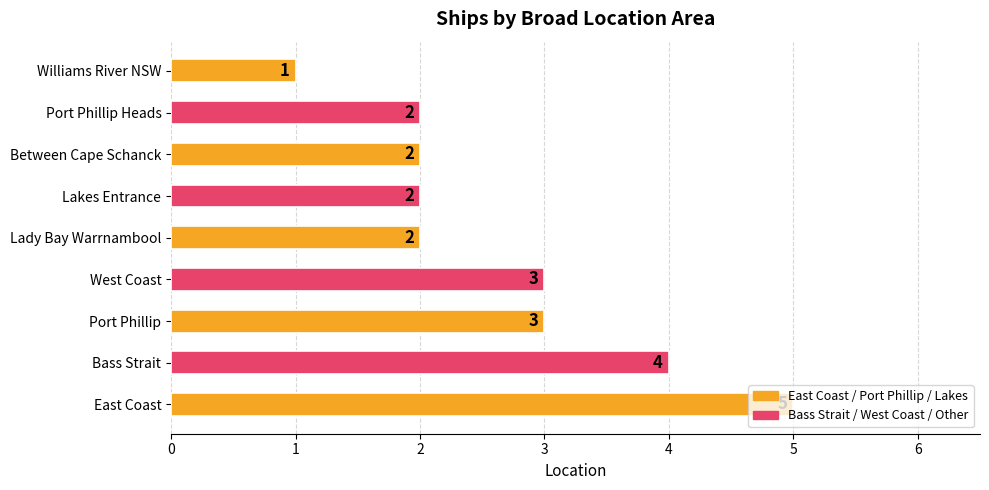

The value at Port Phillip is 3. True or false?

True